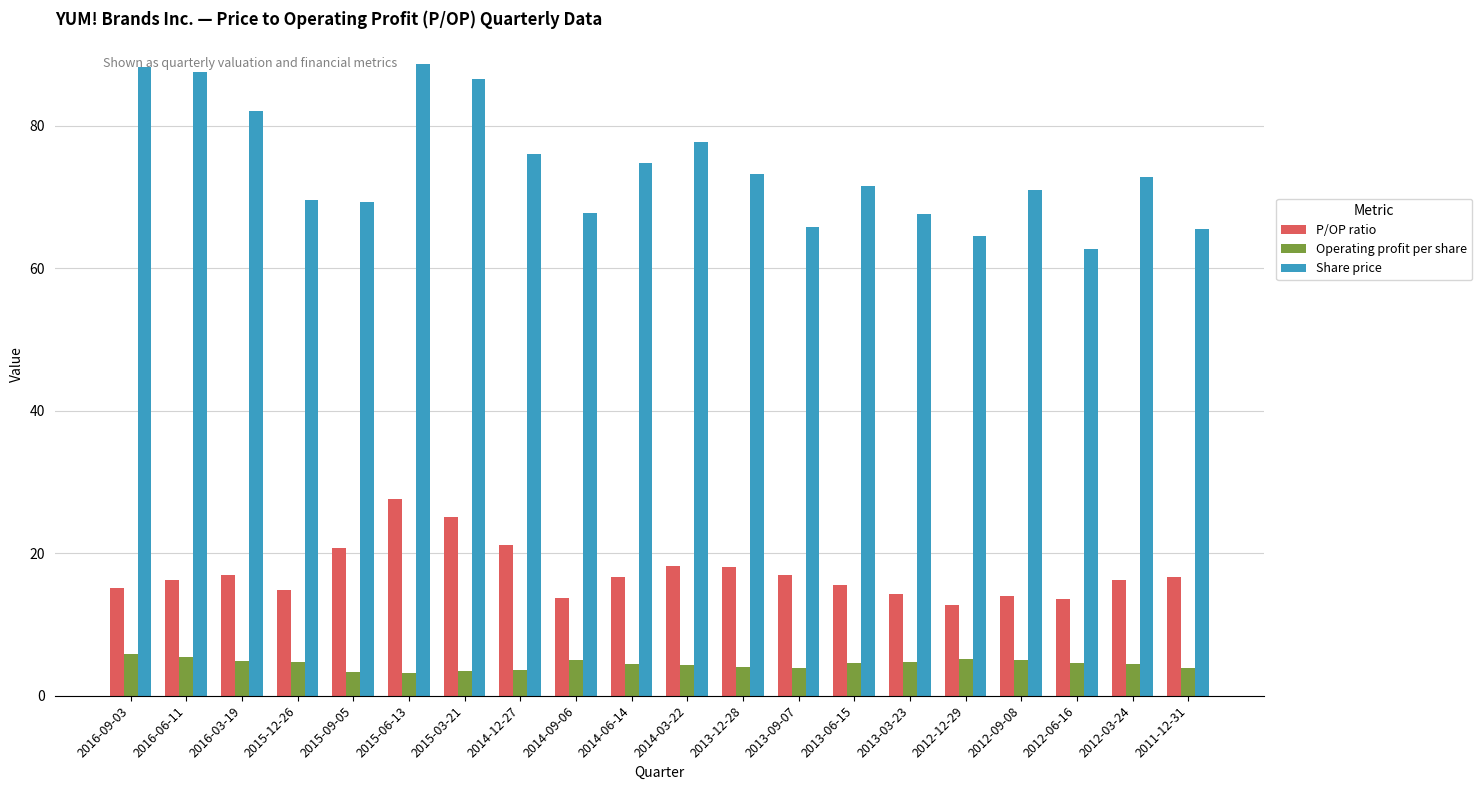

At which category is the sum across all series the highest?

2015-06-13